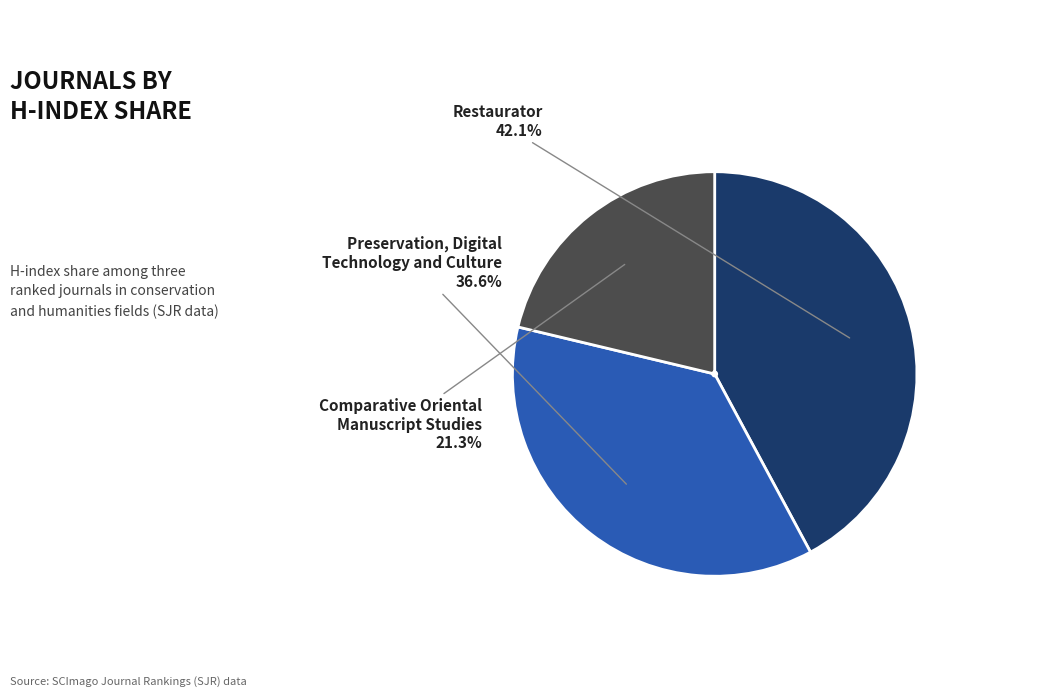

Is there a majority slice in this chart?

No